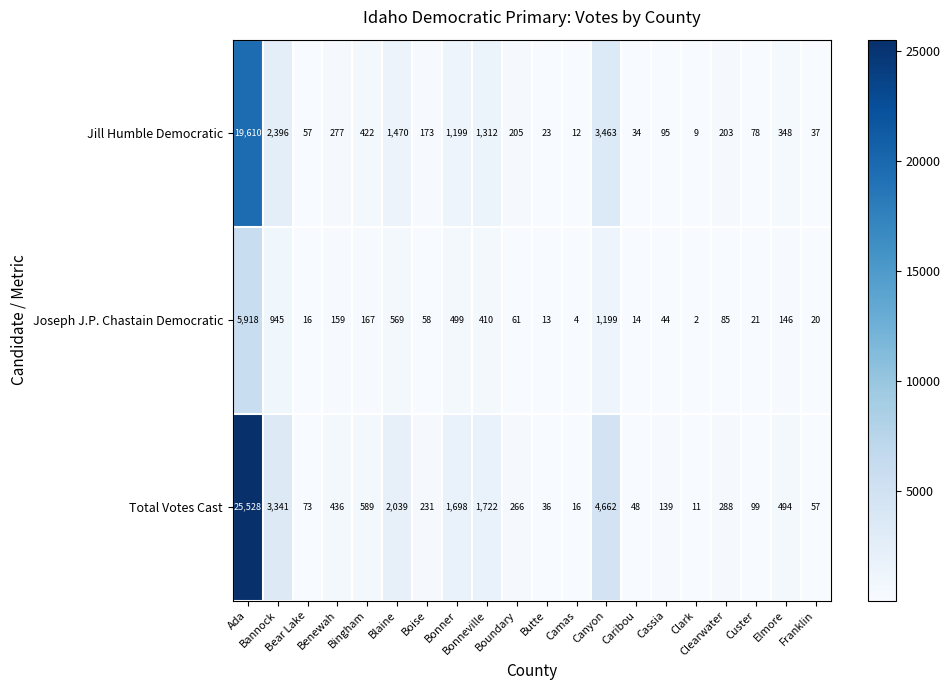

What is the spread (max minus min) of values at Canyon?

3463